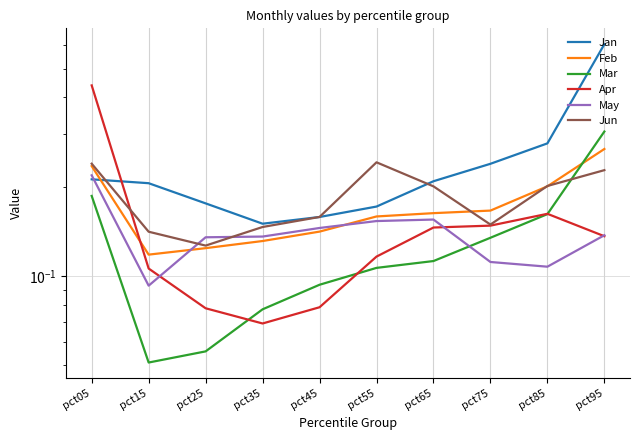

Which category has the highest value in the Apr series?

pct05